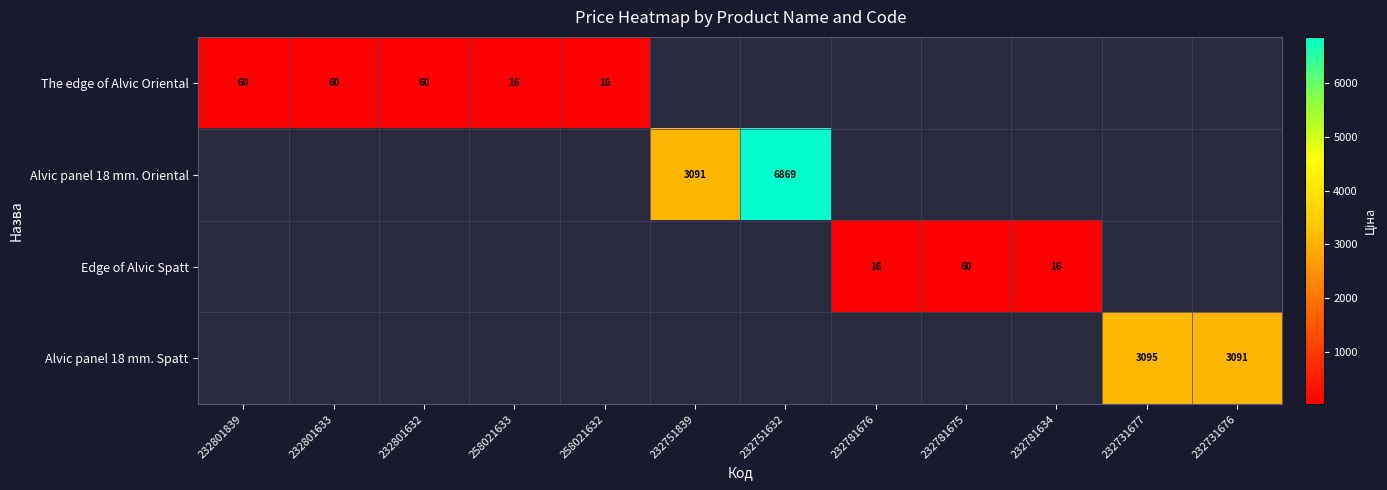

The Alvic panel 18 mm. Spatt series shows 0.0 at 258021632. True or false?

True